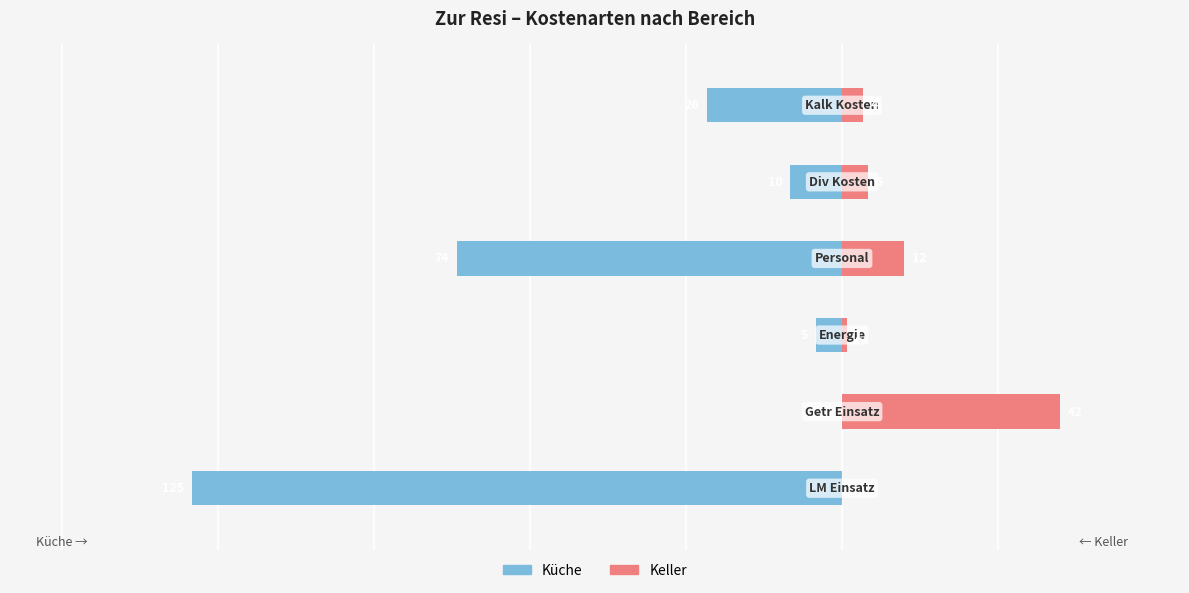

Is the value of Küche at −125 greater than the value of Keller at −75?

No